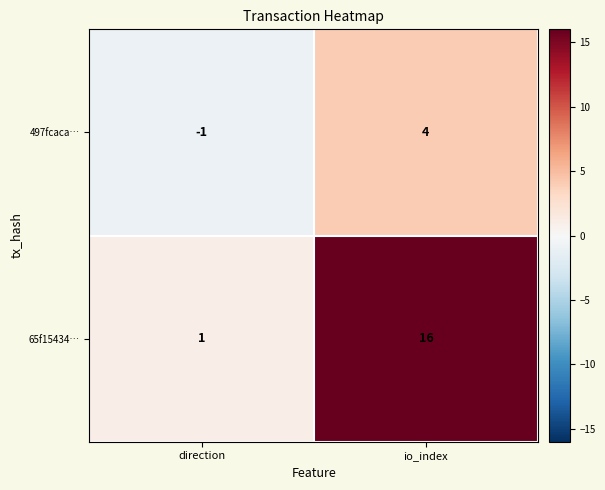

Reading left to right, transcribe all the data shown in this chart.

497fcaca…: -1	4
65f15434…: 1	16